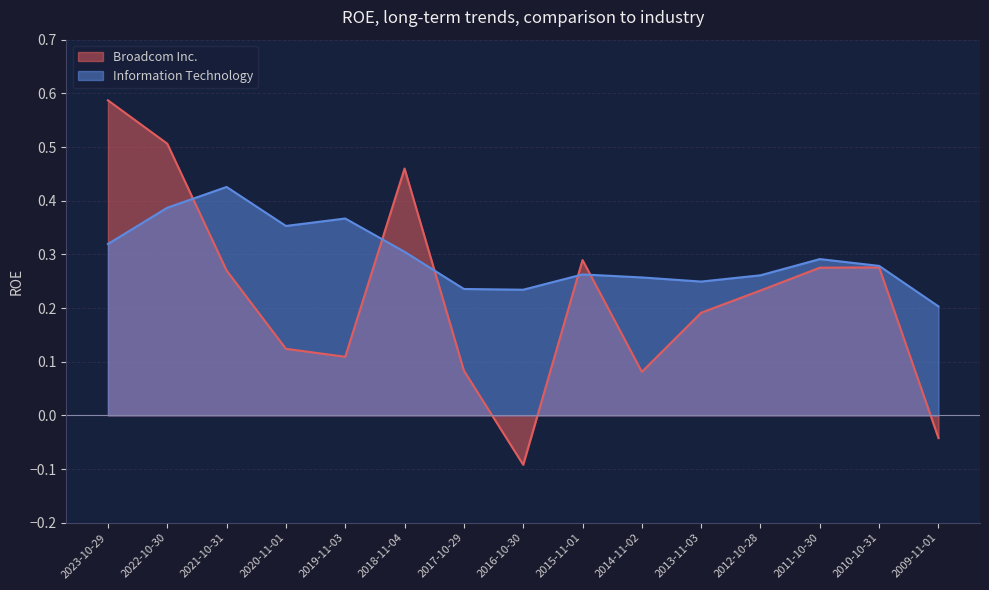

Which category has the highest value across all series?

2023-10-29